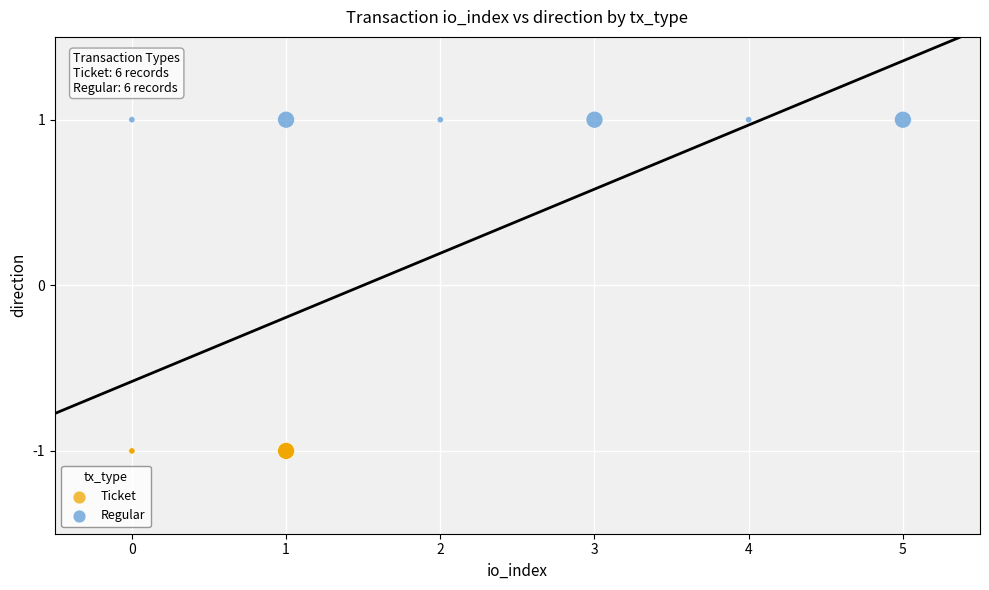

Which series reaches the maximum Y coordinate?

Regular